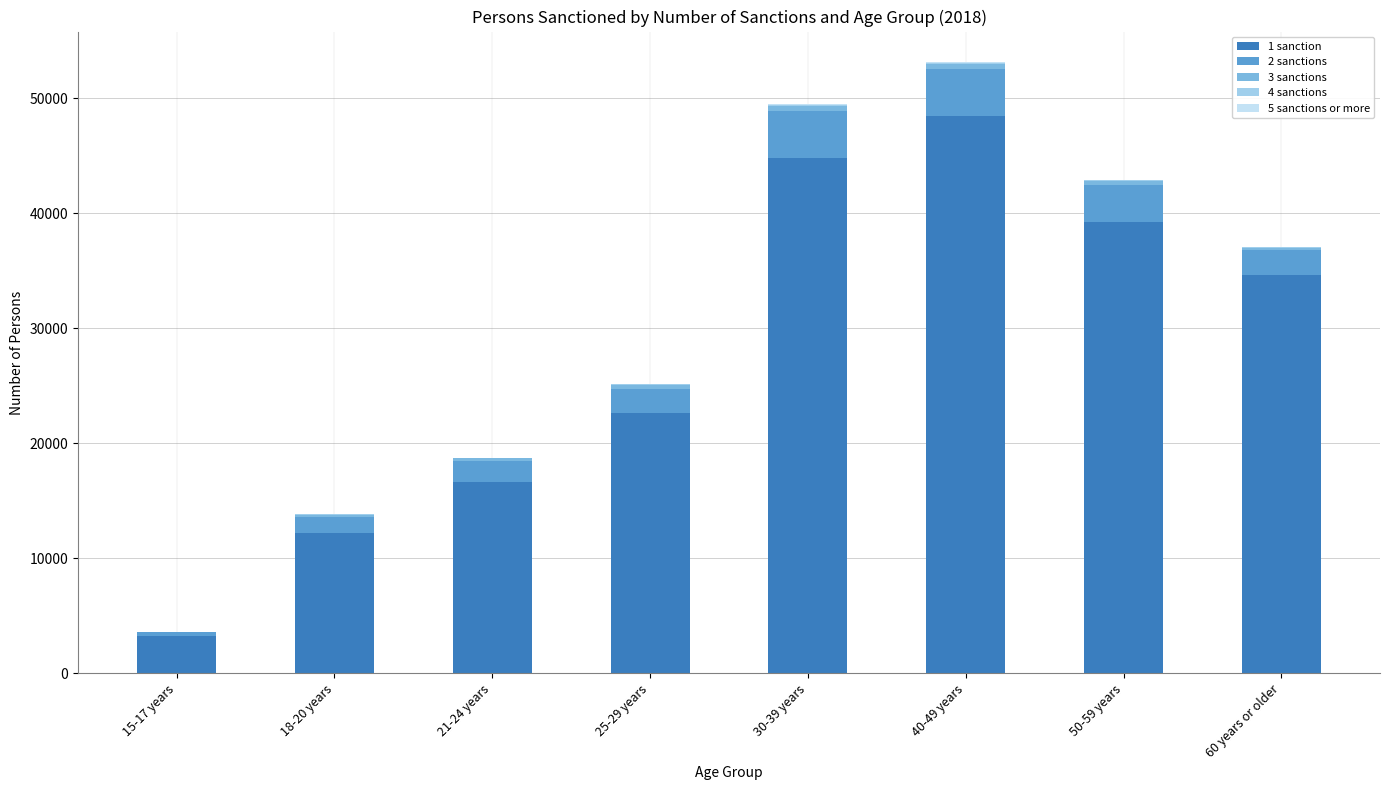

How many distinct data groups are displayed?

5